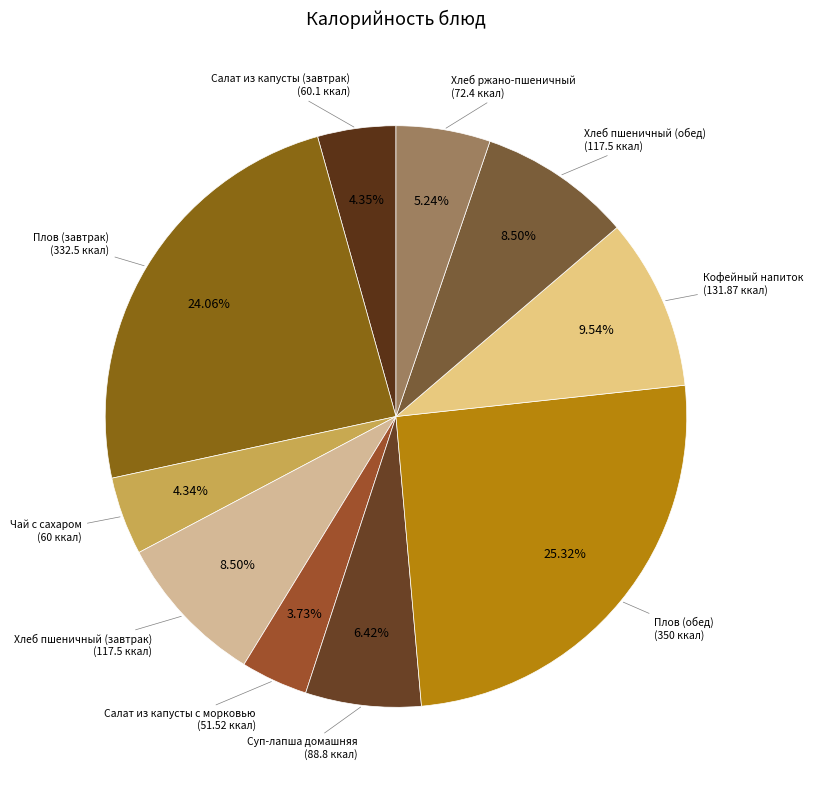

How many segments does this pie chart have?

10